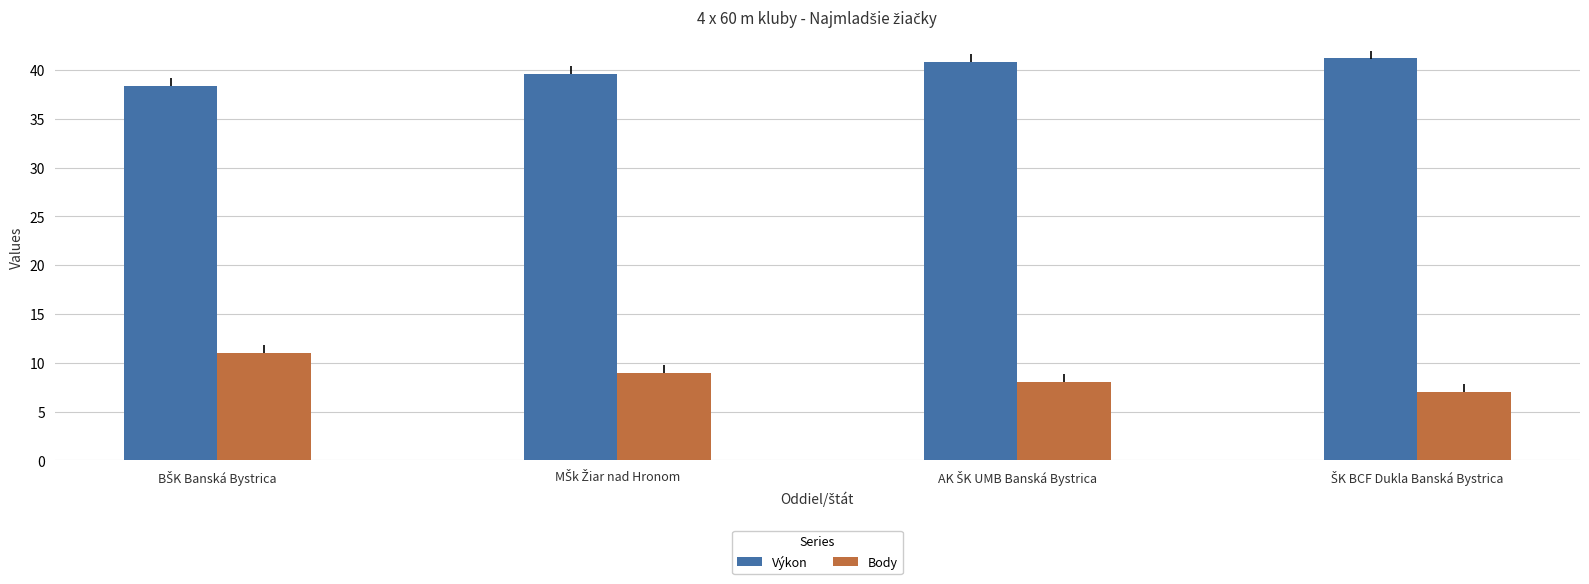

What is the lowest value of the Výkon series?

38.3